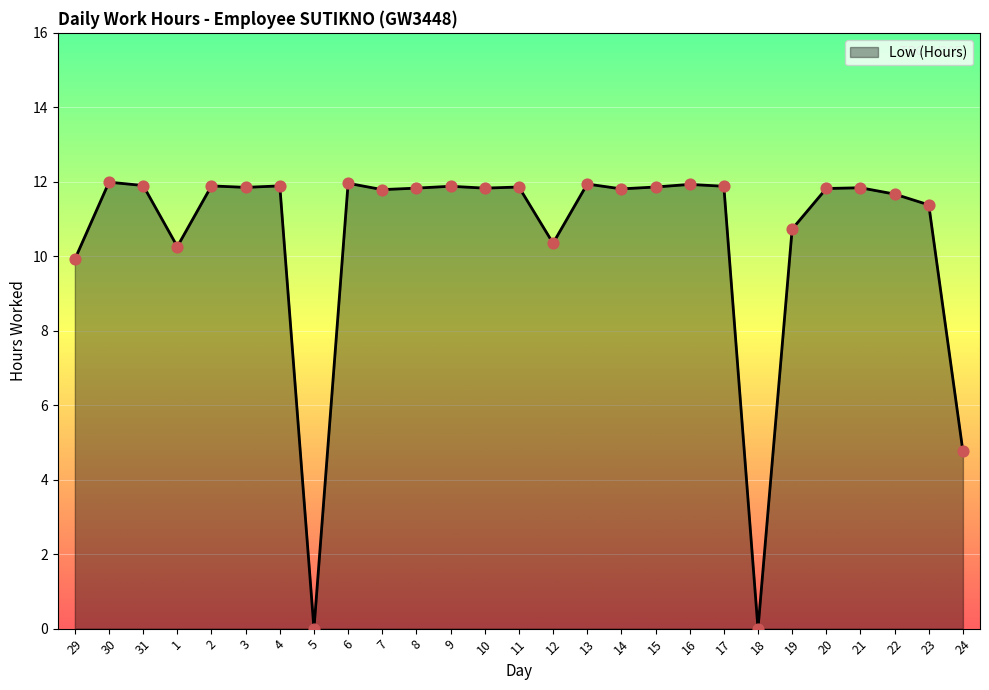

What is the ratio of the value at 12 to the value at 14?

0.9